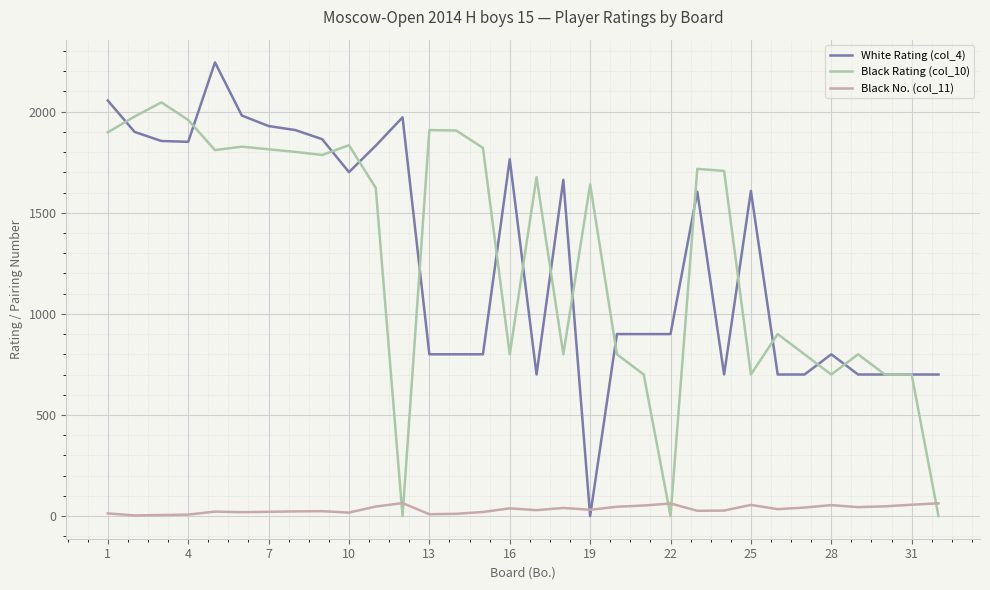

What is the greatest value displayed?

2244